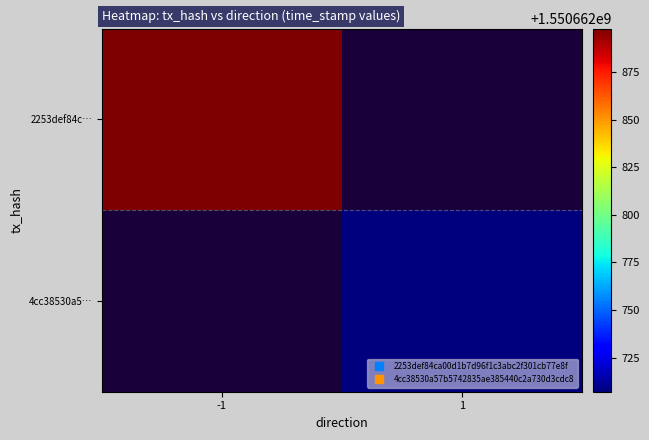

Which series has the widest spread of values?

2253def84ca00d1b7d96f1c3abc2f301cb77e8f